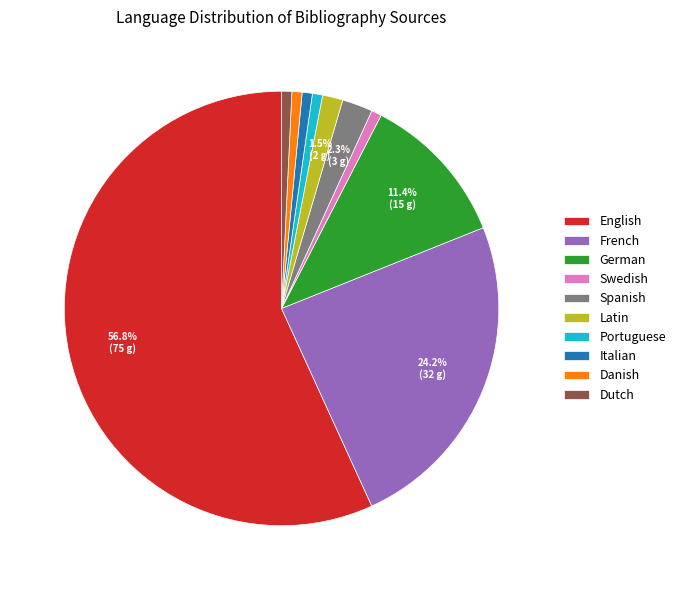

What is the majority slice?

English